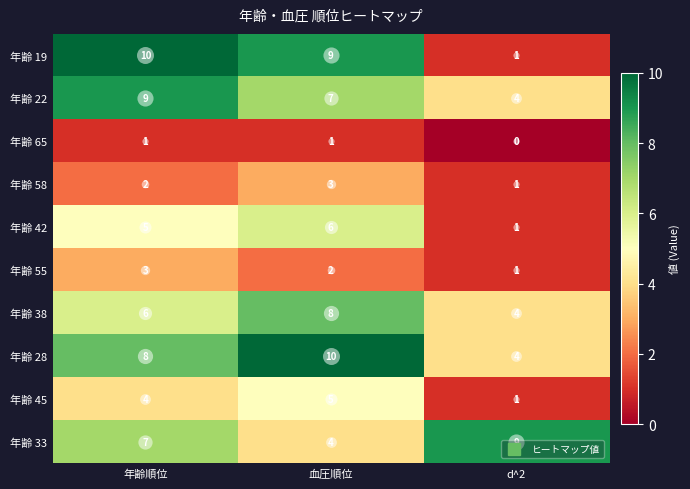

Which category has the lowest value across all series?

d^2